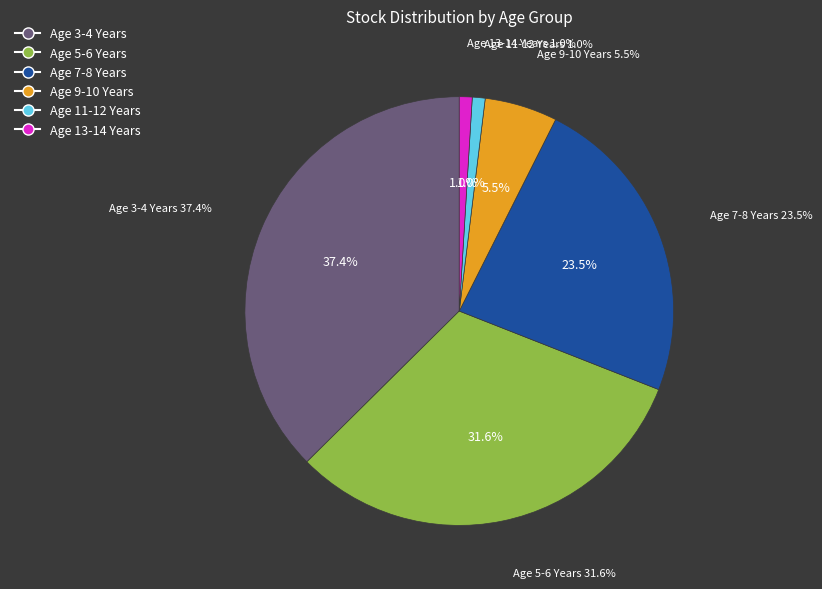

Rank the categories by value from highest to lowest.

Age 3-4 Years, Age 5-6 Years, Age 7-8 Years, Age 9-10 Years, Age 11-12 Years, Age 13-14 Years